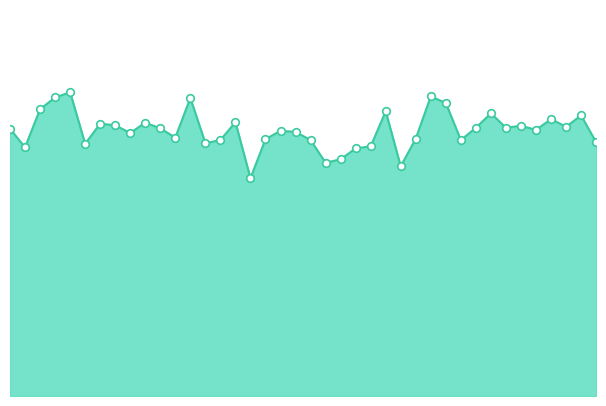

Is this an area chart (filled region under the line)?

Yes